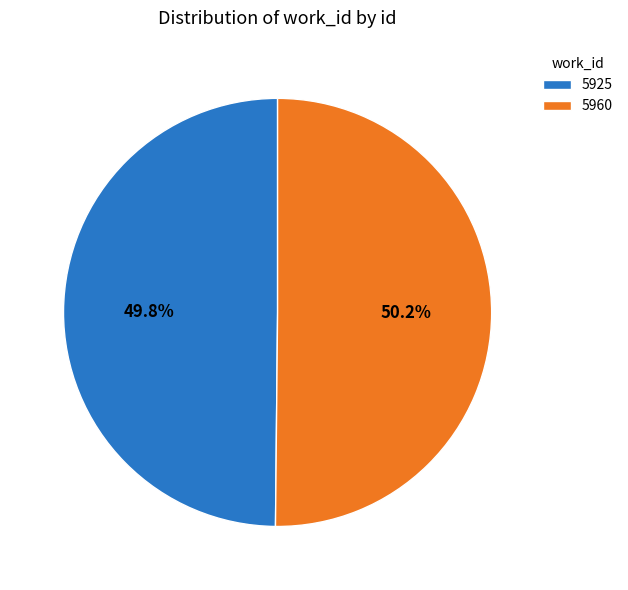

Count the number of slices in the pie.

2